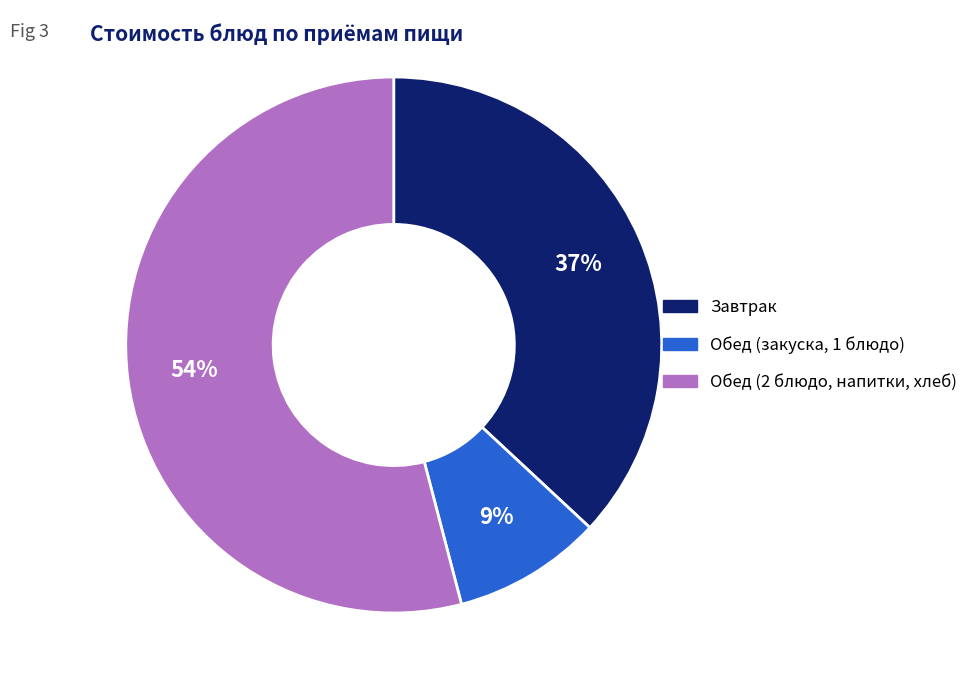

Is there a majority slice in this chart?

Yes